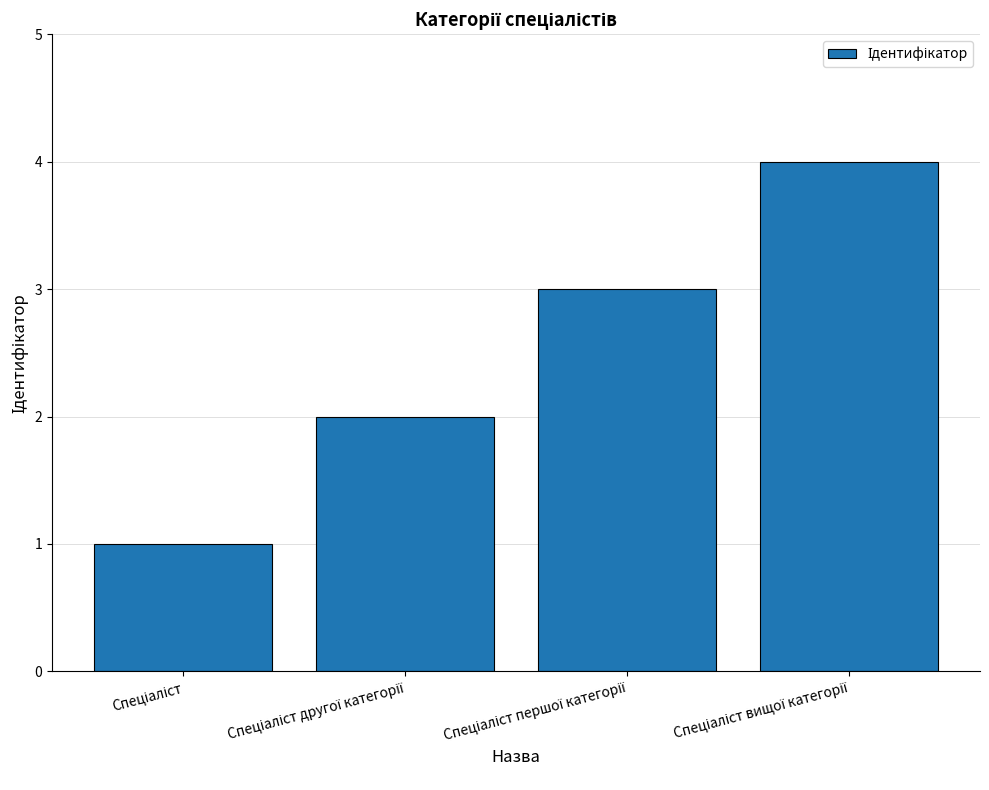

Count the values in the range 2 to 4.

3